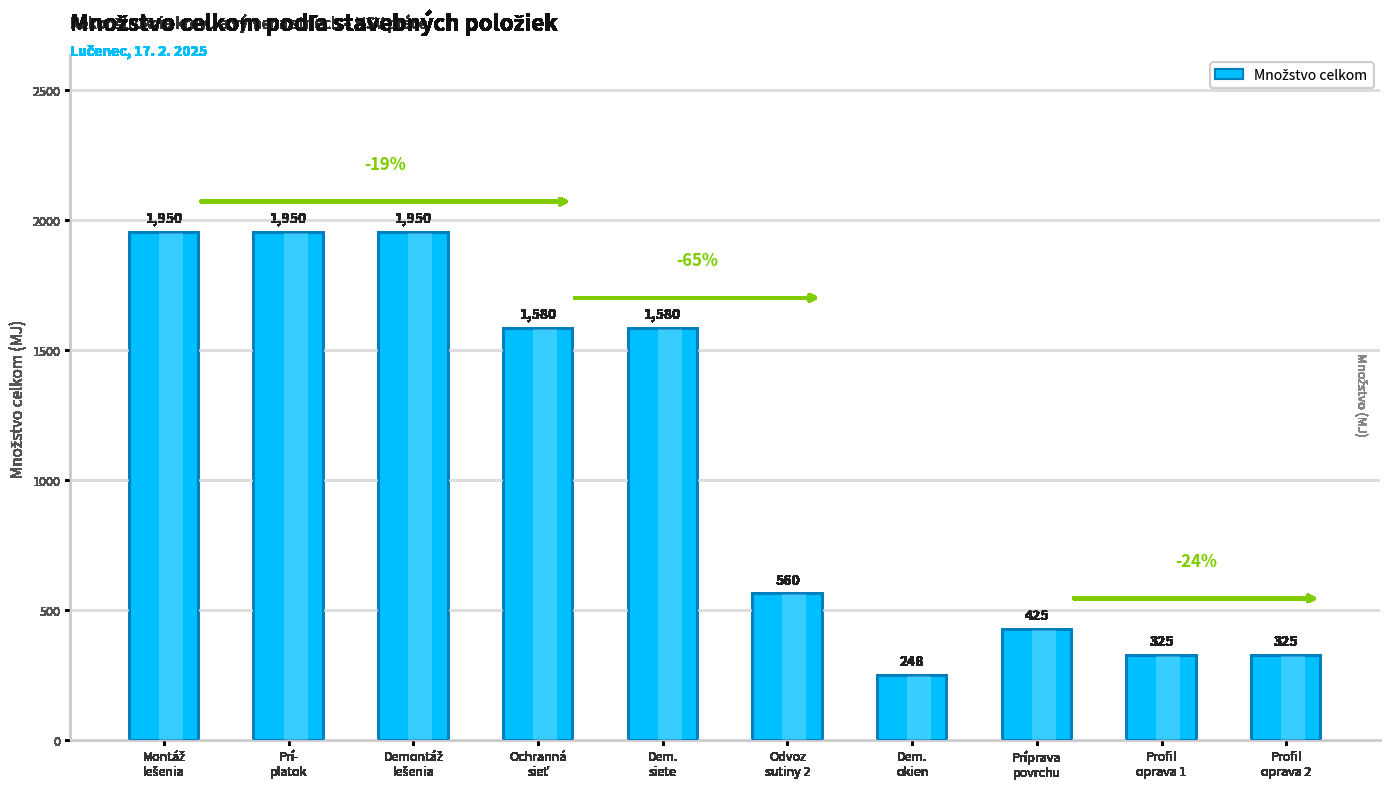

What is the difference between the second highest and second lowest values?

1625